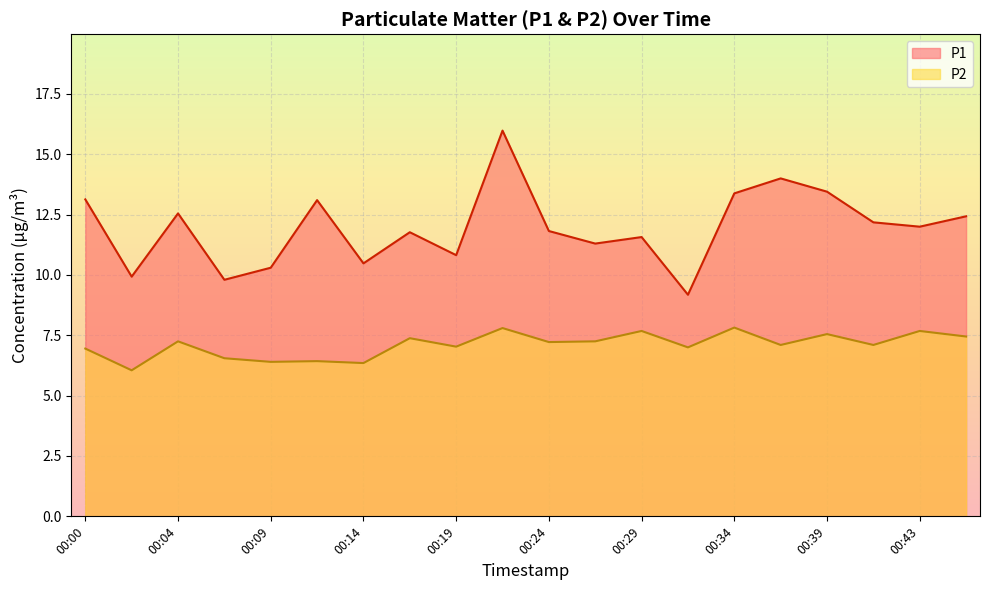

How many distinct data groups are displayed?

2